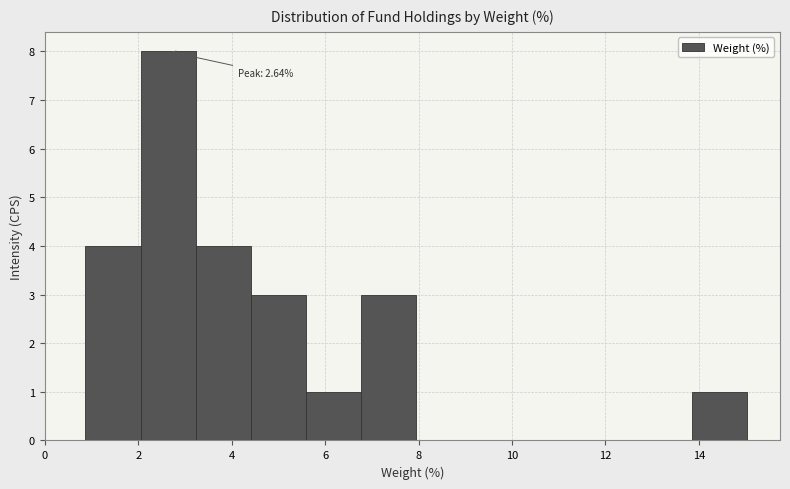

Which range on the x-axis has the tallest bar?

2.0 to 3.2